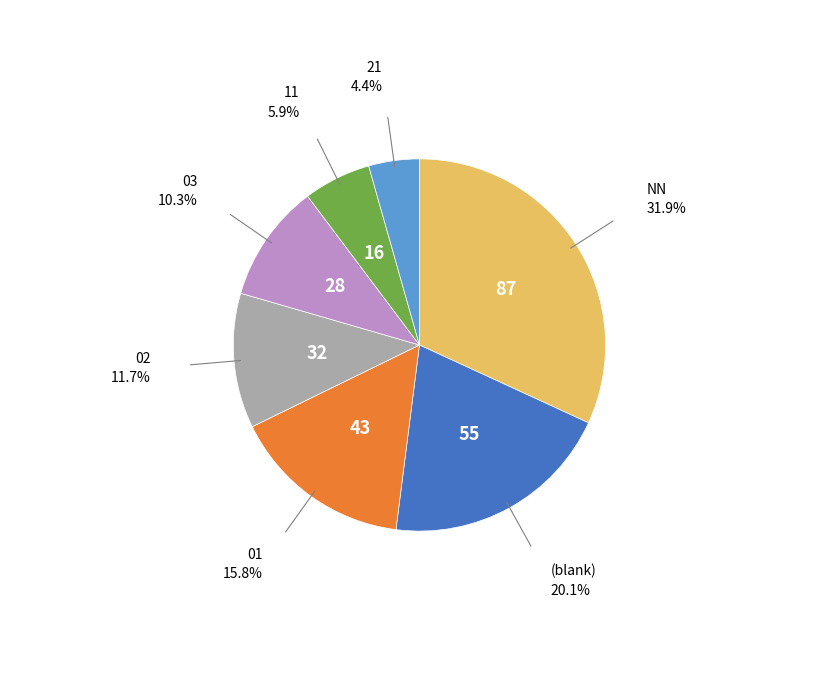

Is there a majority slice in this chart?

No